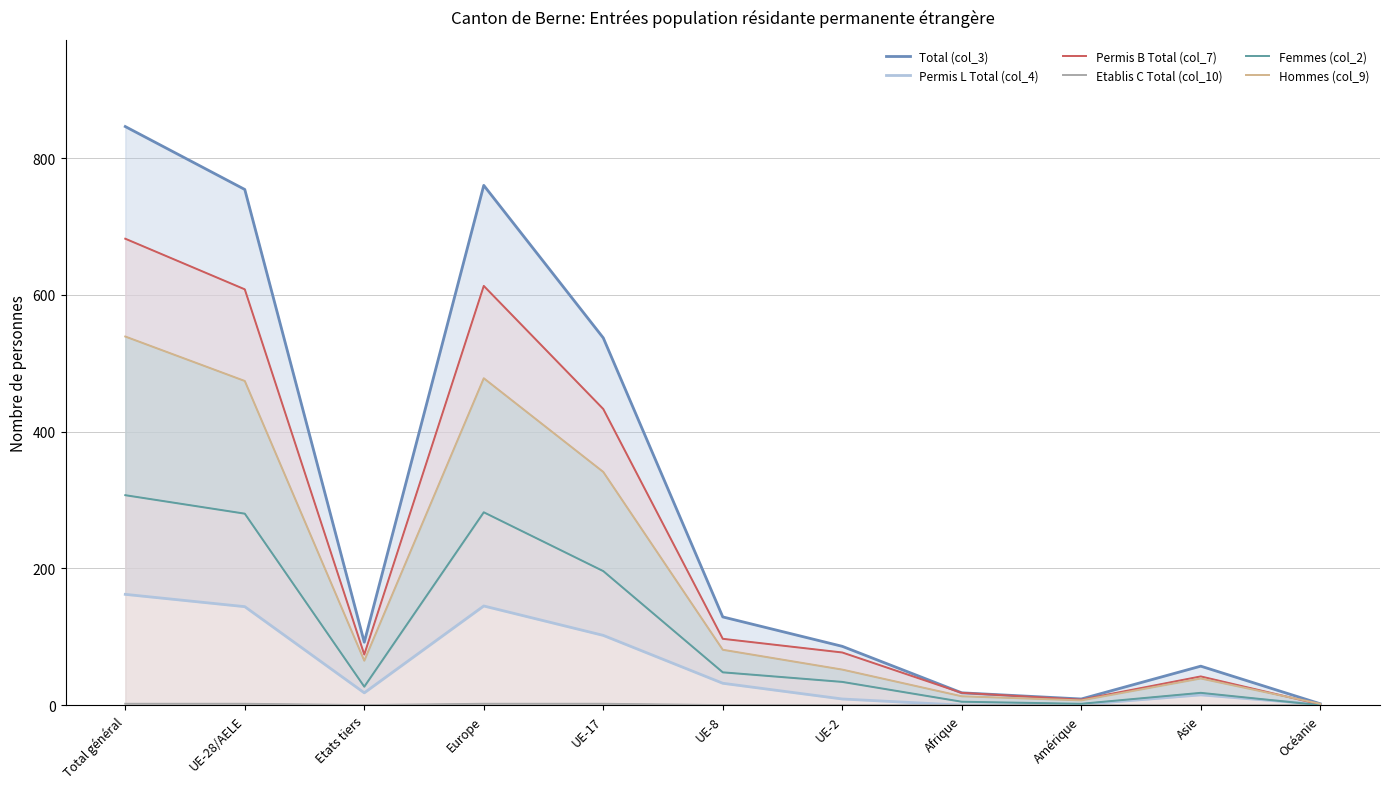

Reading left to right, extract all data points from this chart.

Total (col_3): 846	754	92	760	537	129	86	18	9	57	2
Permis L Total (col_4): 162	144	18	145	102	32	9	0	1	15	1
Permis B Total (col_7): 682	608	74	613	433	97	77	18	8	42	1
Etablis C Total (col_10): 2	2	0	2	2	0	0	0	0	0	0
Femmes (col_2): 307	280	27	282	196	48	34	5	2	18	0
Hommes (col_9): 539	474	65	478	341	81	52	13	7	39	2